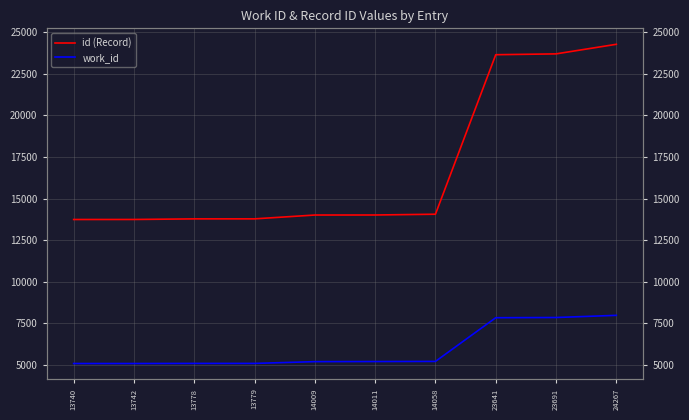

True or false: id (Record) and work_id intersect in this chart.

False